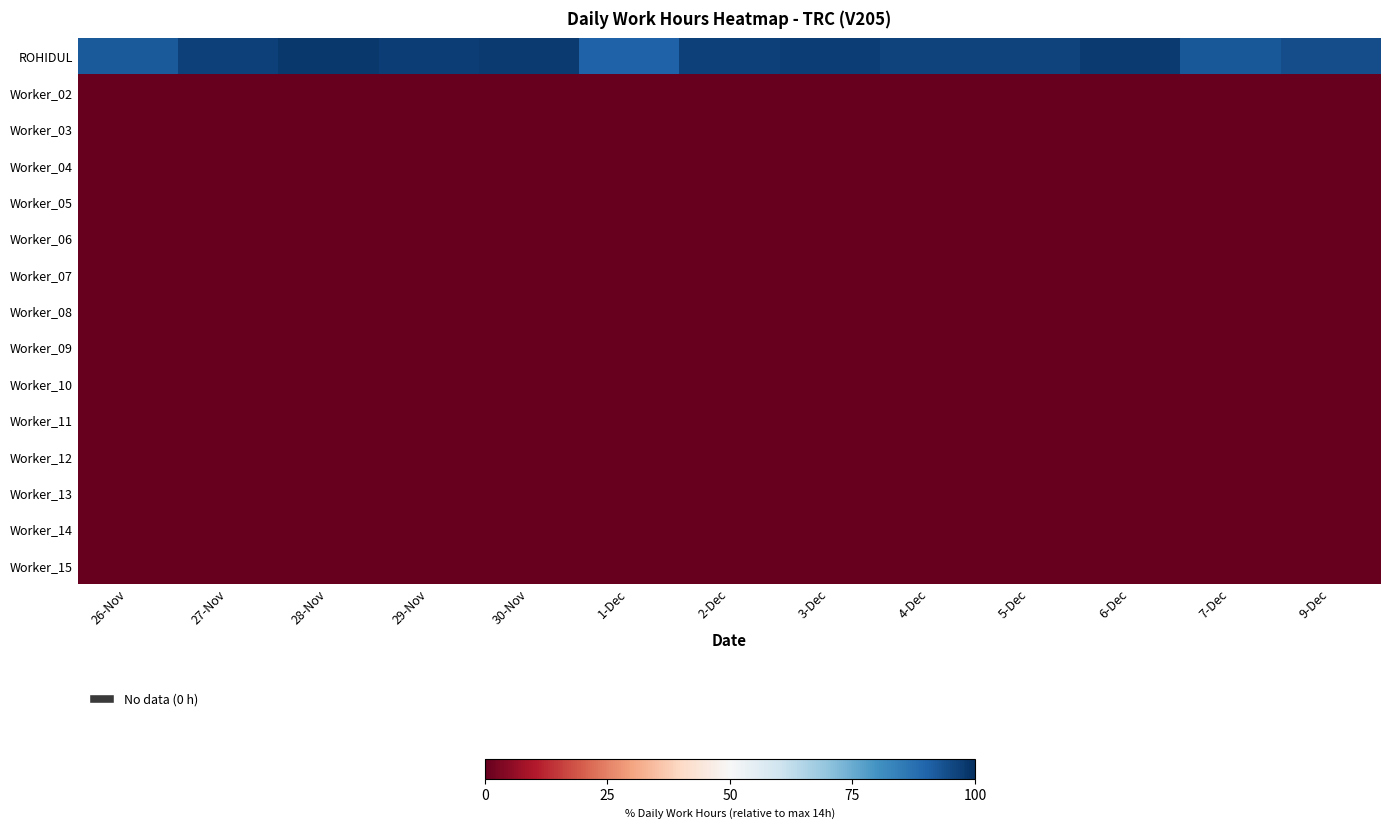

At how many categories does at least one series exceed 1?

13